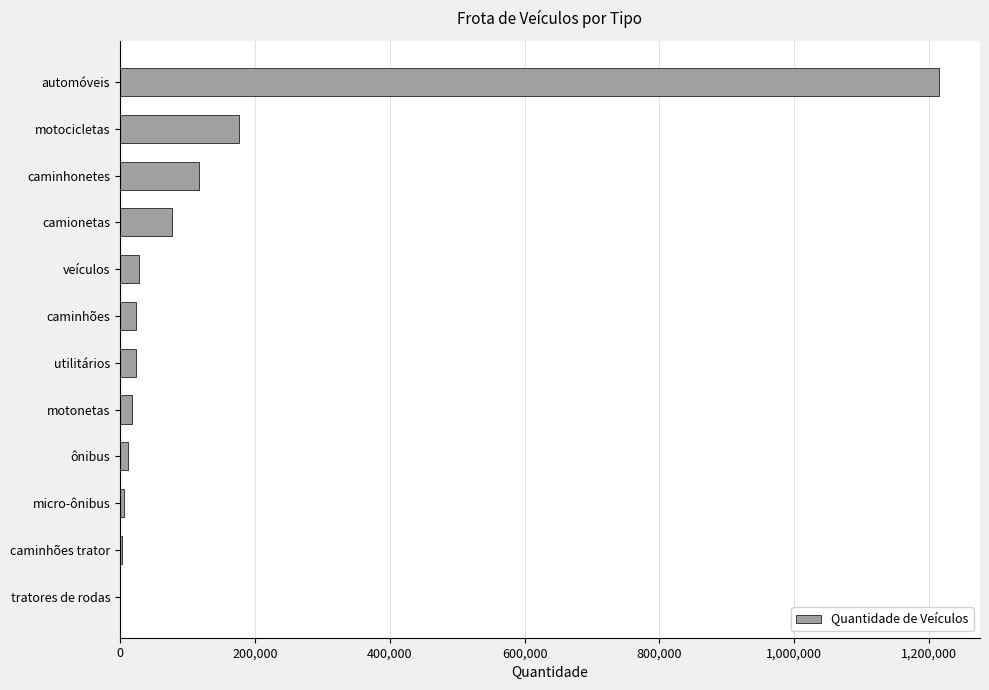

What is the maximum value shown in the chart?

1214589